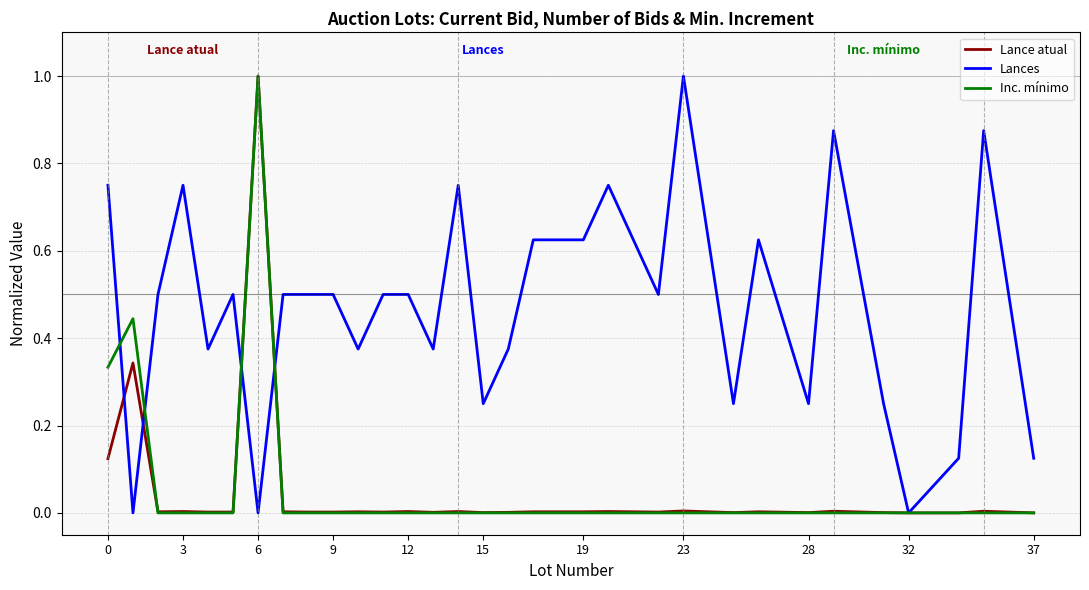

Which series has the largest total across all categories?

Lances